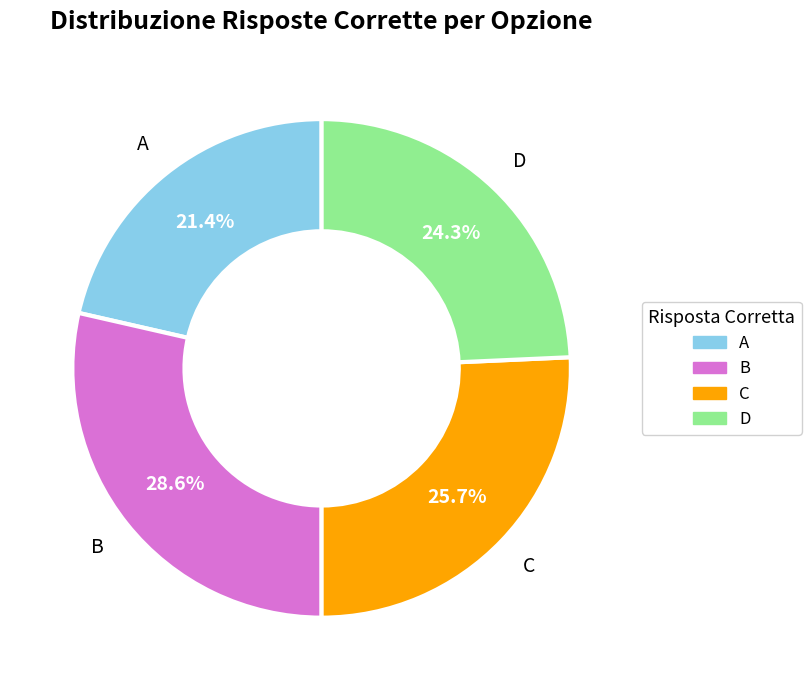

To the nearest percent, what percentage of the pie is B?

29%